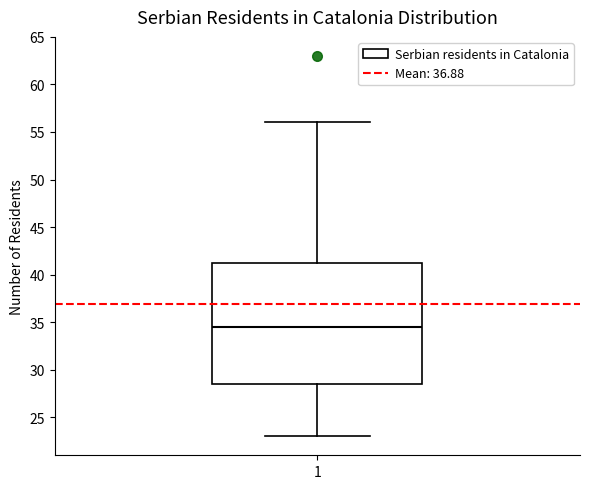

Transcribe this box plot: give where the median line is, the range the box spans, and where the two whiskers end, as read against the y-axis. The values are not printed on the chart, so give them approximately, as read against the axis.

median 34.5, box 28.5 to 41.5, whiskers 23.0 to 56.0